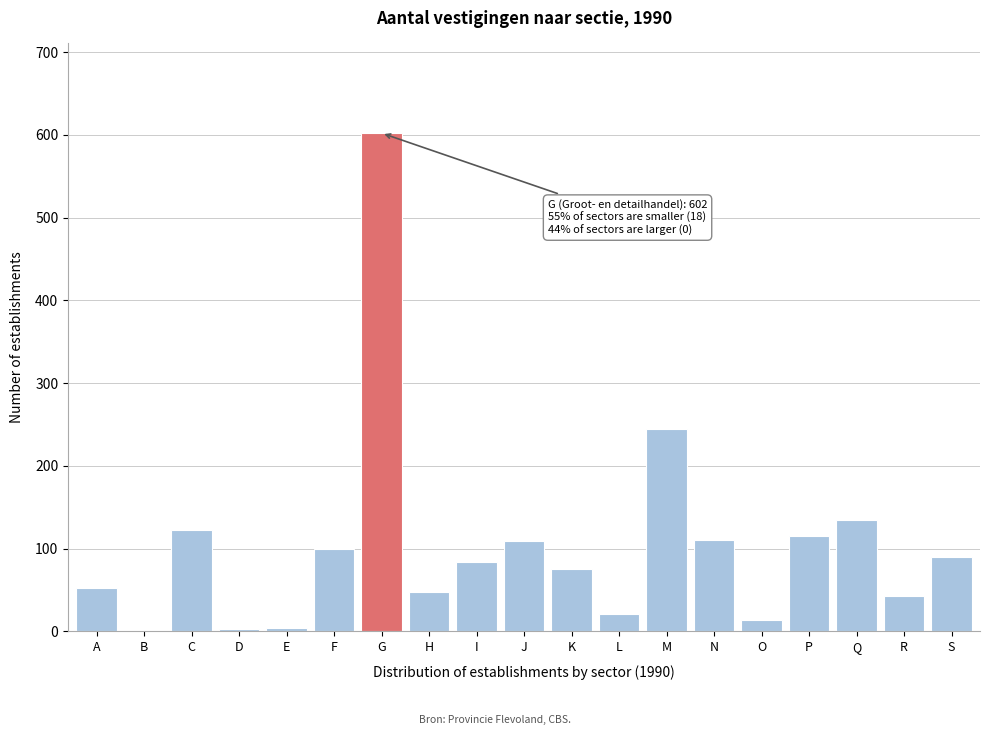

Where is the data nearest to the value 301?

M